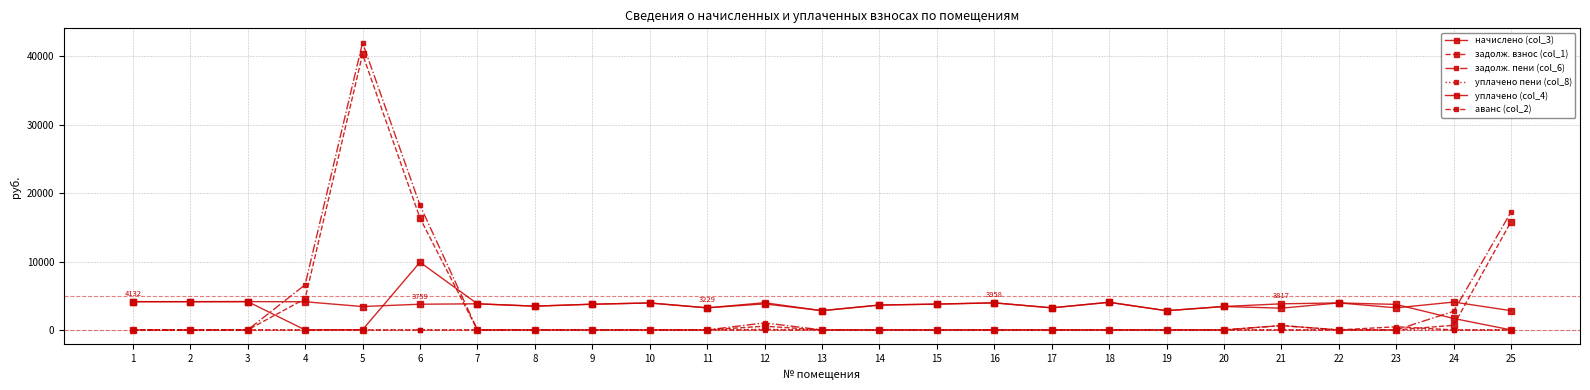

True or false: уплачено пени (col_8) and аванс (col_2) cross at least once.

True